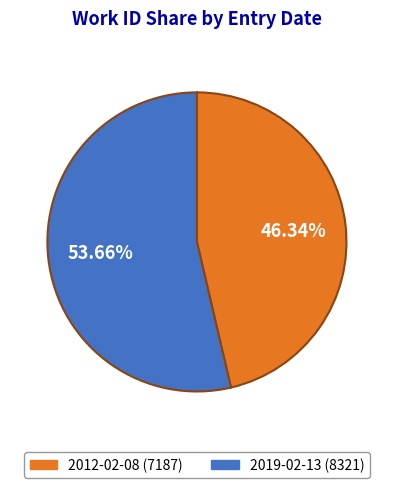

Is it true that 2012-02-08 is 46% of the pie?

True